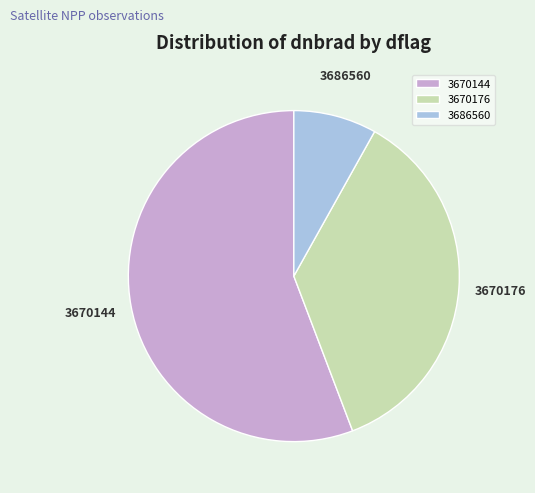

True or false: 3670176 accounts for 36% of the total.

True